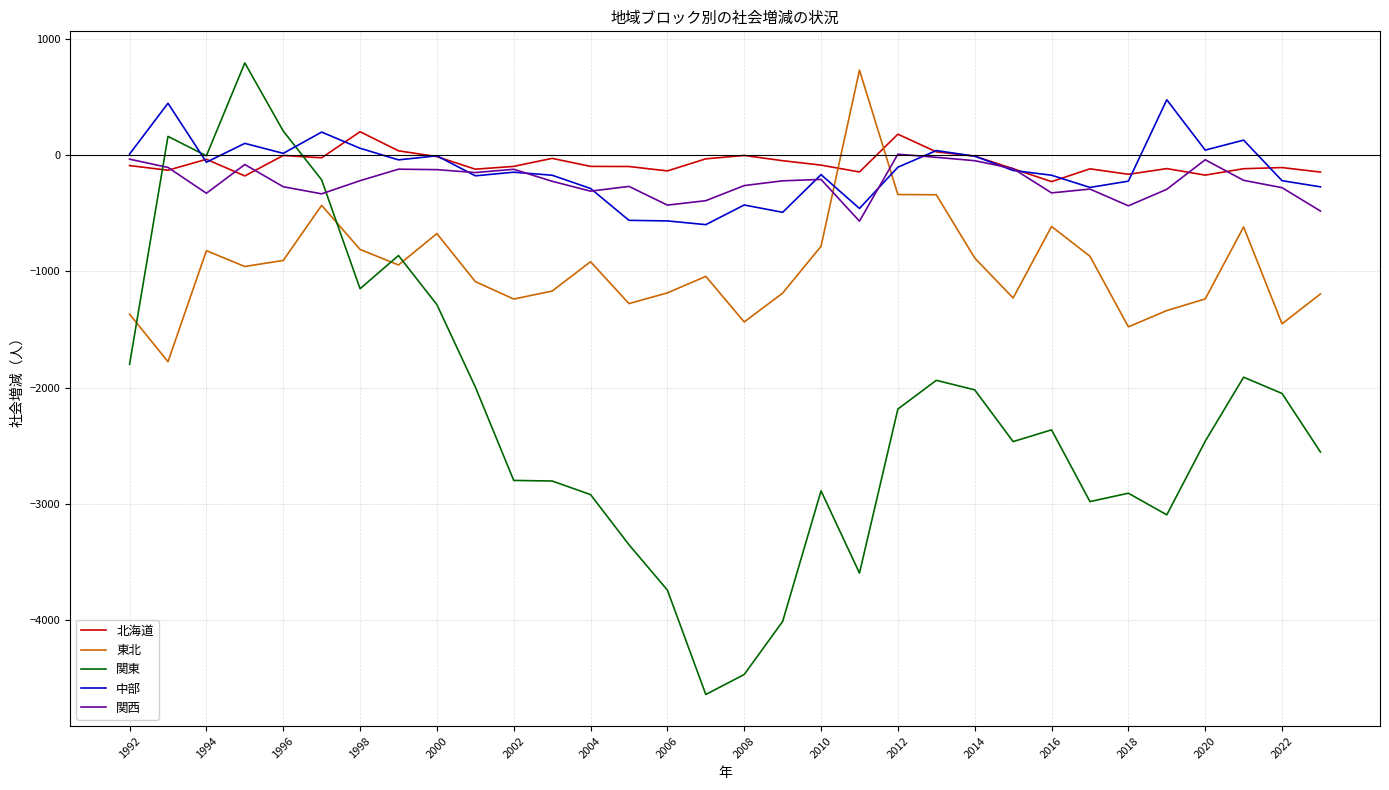

What are all the series names shown in the legend?

北海道, 東北, 関東, 中部, 関西